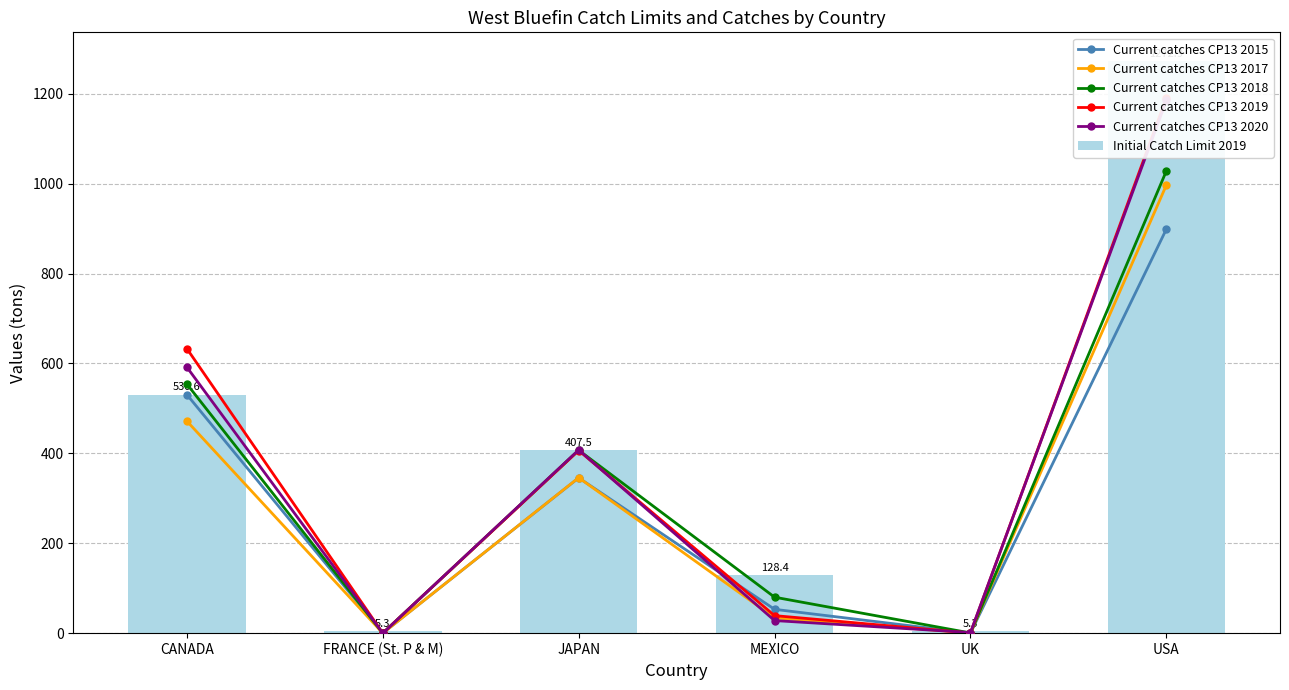

True or false: Current catches CP13 2017 has a value of 471.6 at CANADA.

True